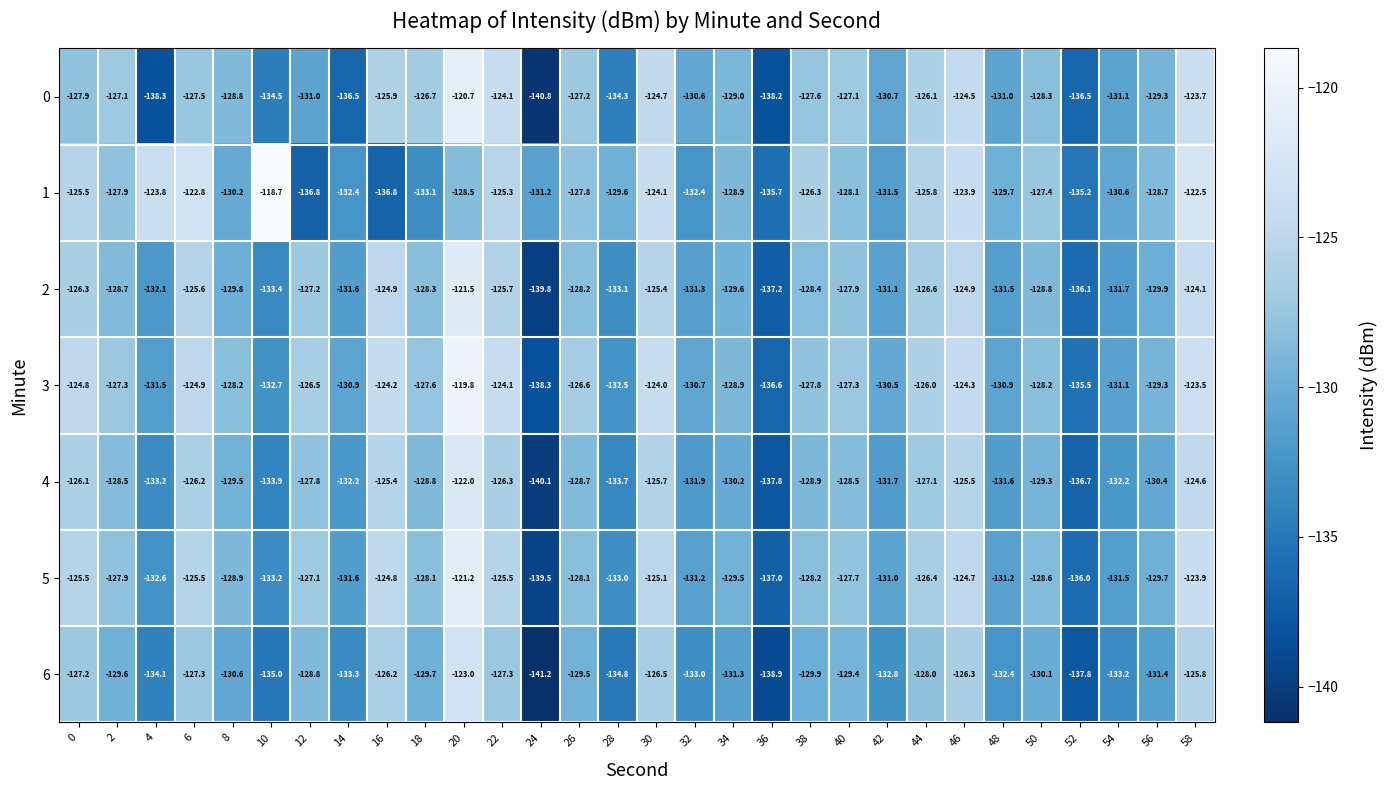

At which category is the sum across all series the highest?

20